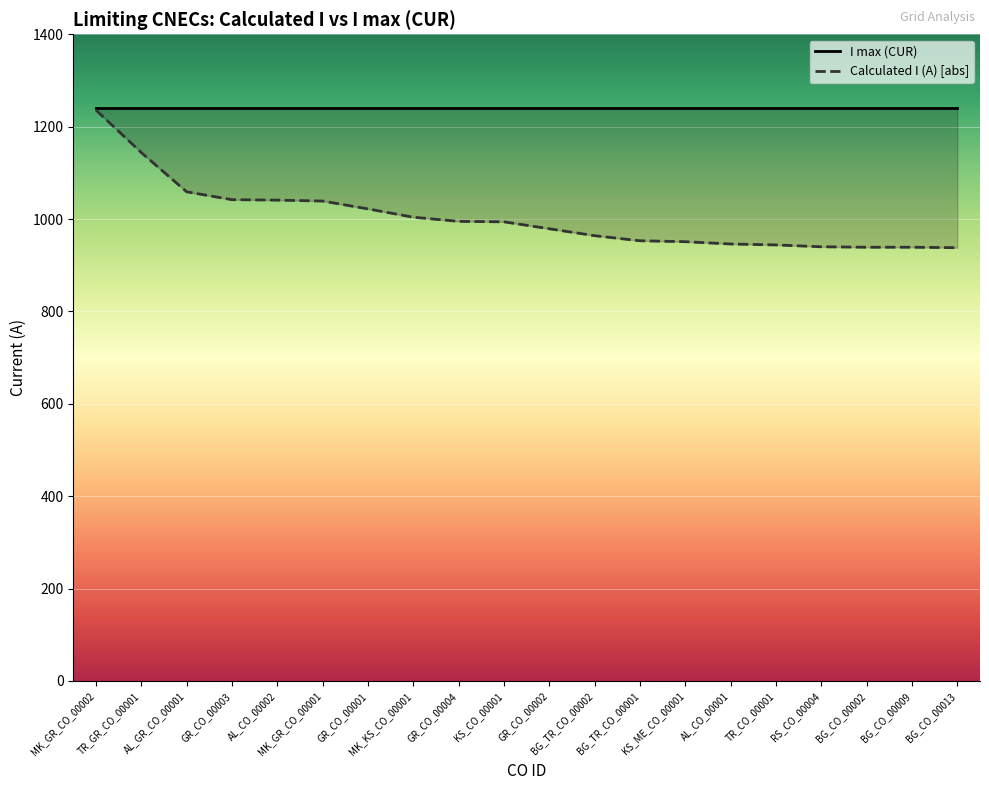

Approximately how many times larger is the value at BG_TR_CO_00001 compared to KS_CO_00001?

1.0